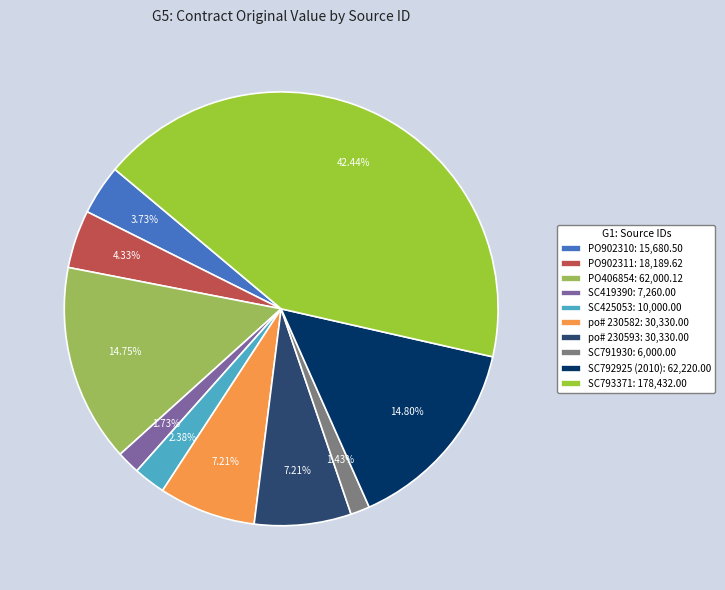

Count the number of slices in the pie.

10